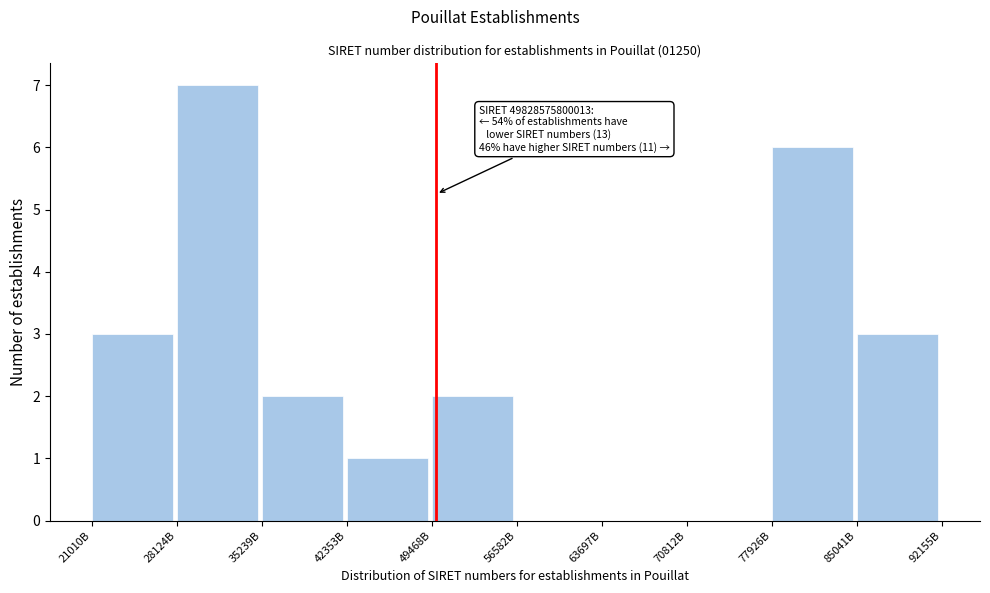

Reading left to right, what are all the values shown in this chart?

21010B=3	28124B=7	35239B=2	42353B=1	49468B=2	56582B=0	63697B=0	70812B=0	77926B=6	85041B=3